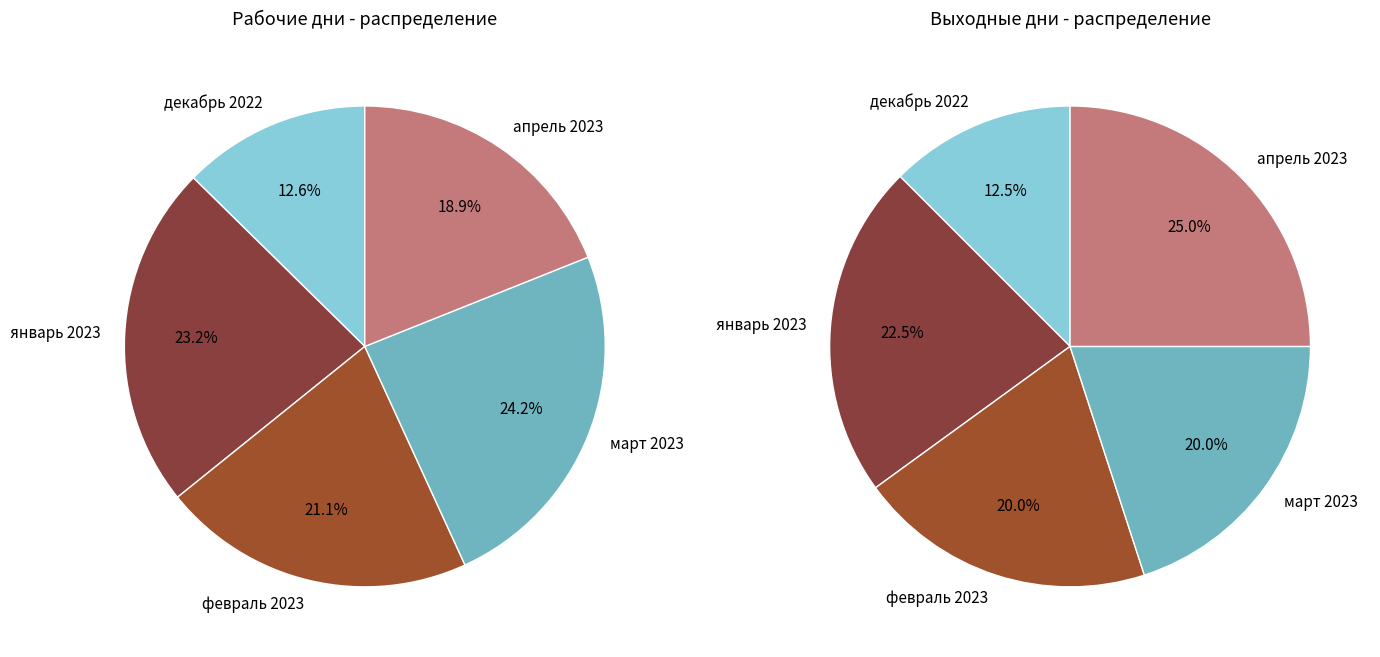

Is it true that январь 2023 is 37% of the pie?

False